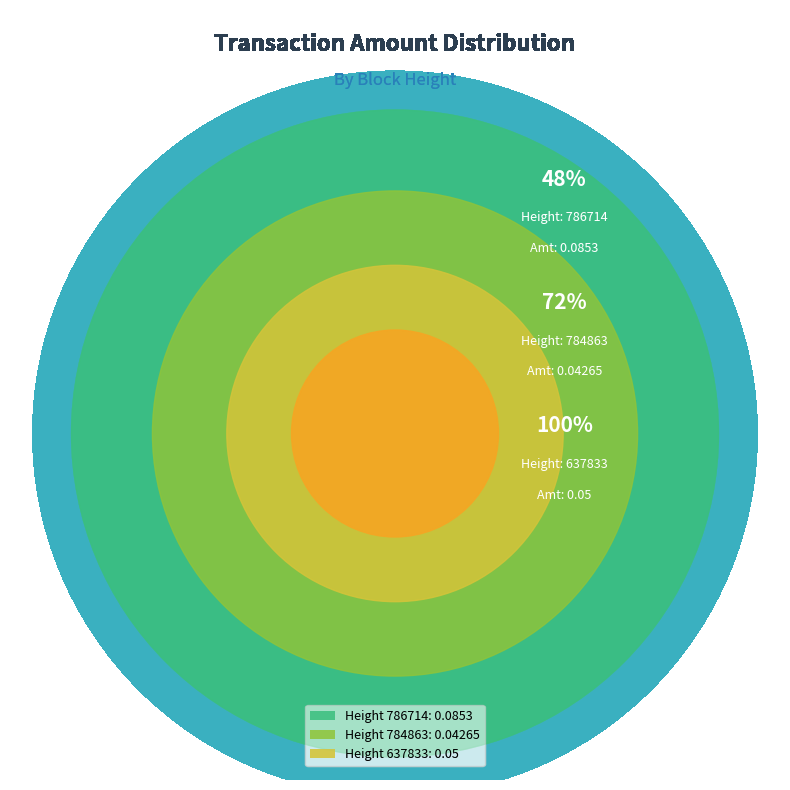

What is the largest slice in the pie chart?

786714